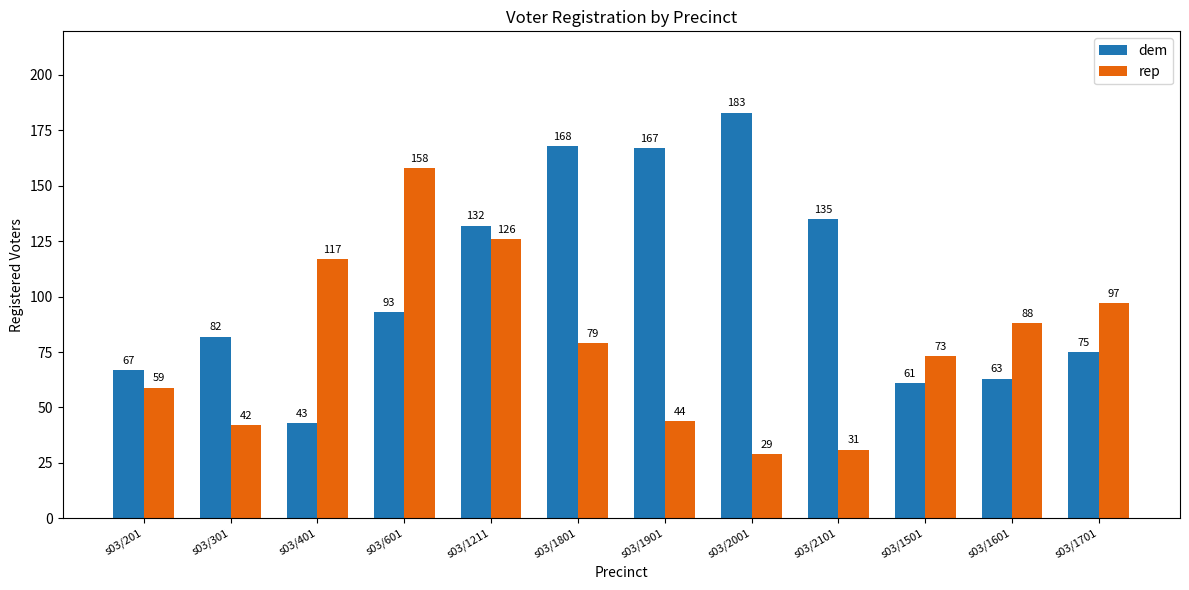

How many bars are there in total?

24